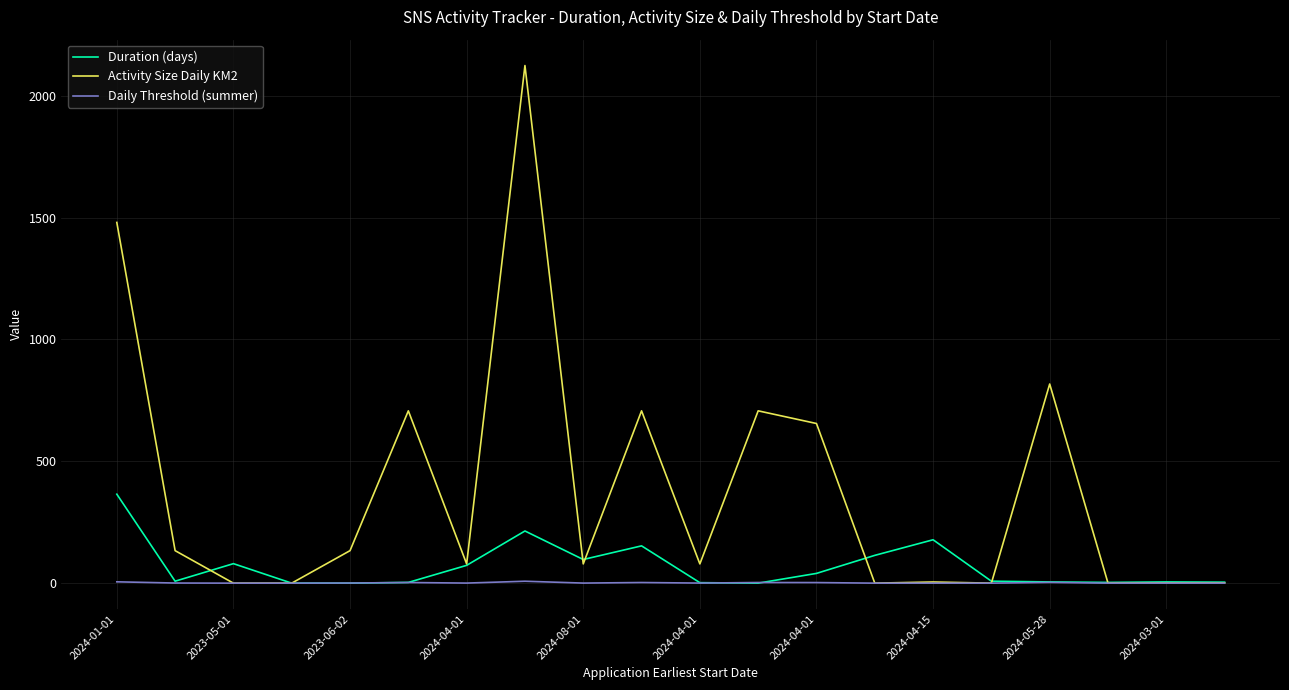

How many lines are shown in the chart?

3